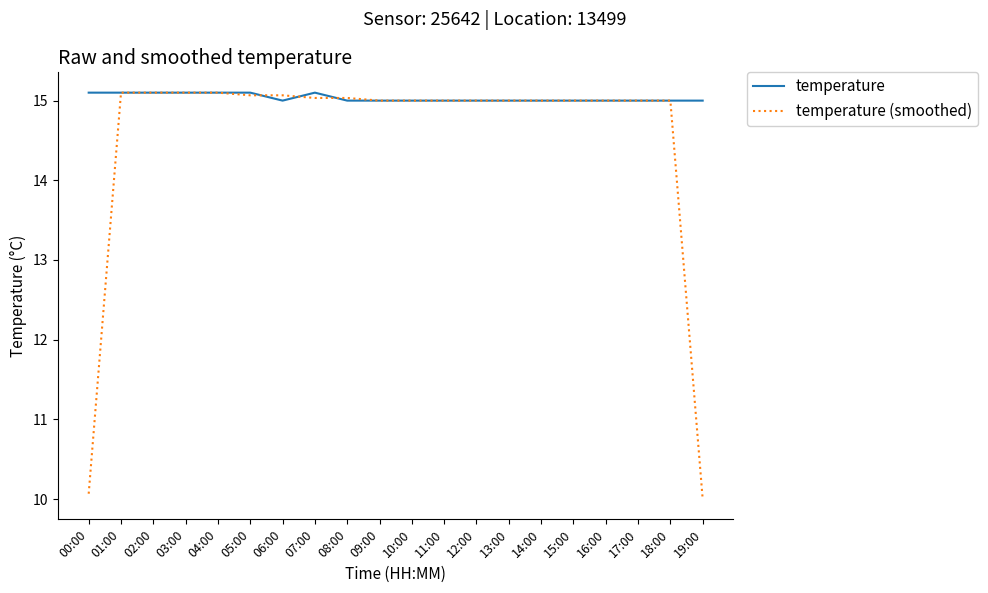

True or false: temperature has a value of 24.0 at 14:00.

False